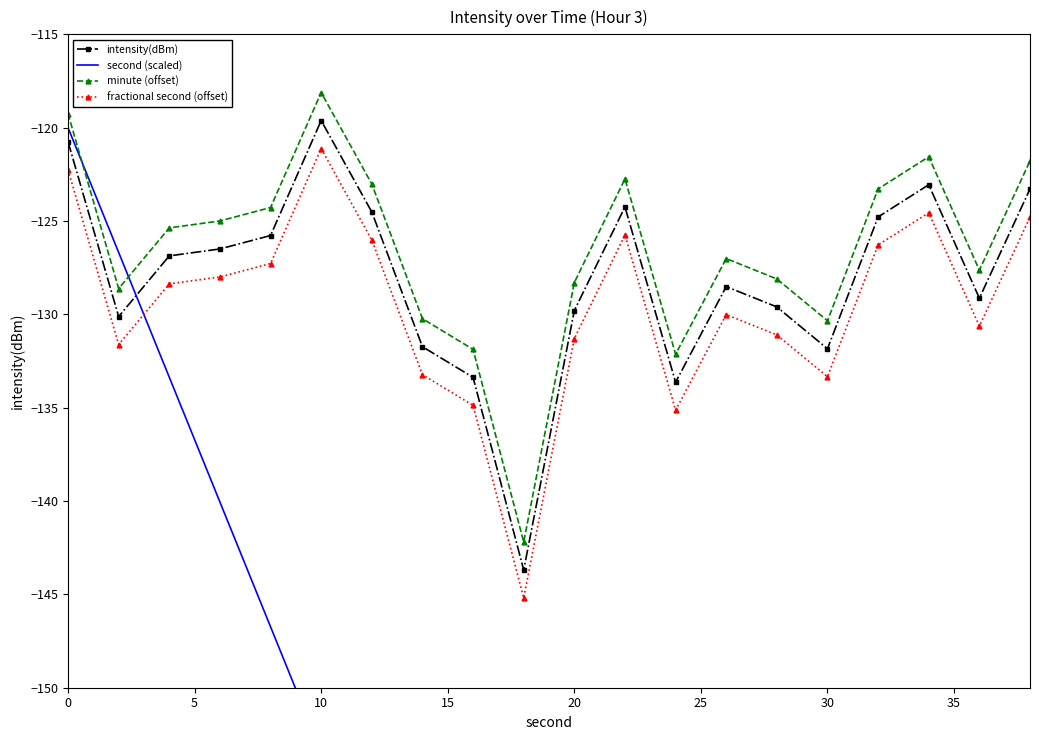

True or false: intensity(dBm) has more than 1 points higher than both neighbors.

True